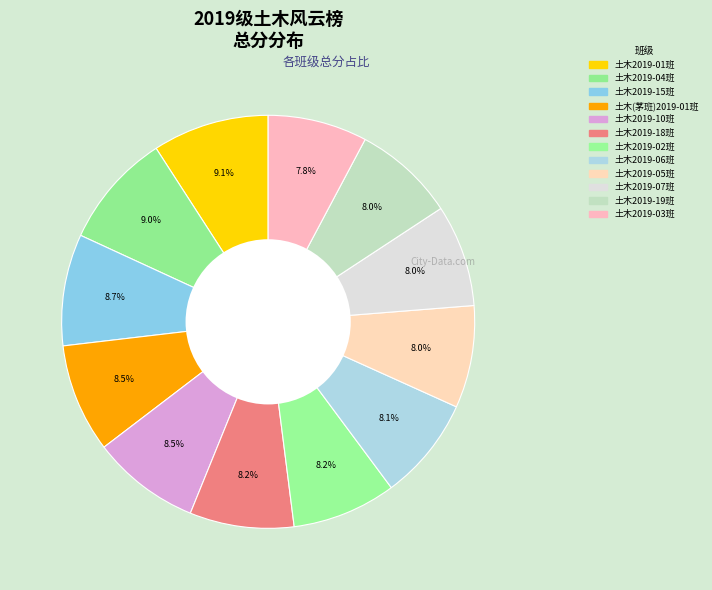

How many slices are in this pie chart?

12